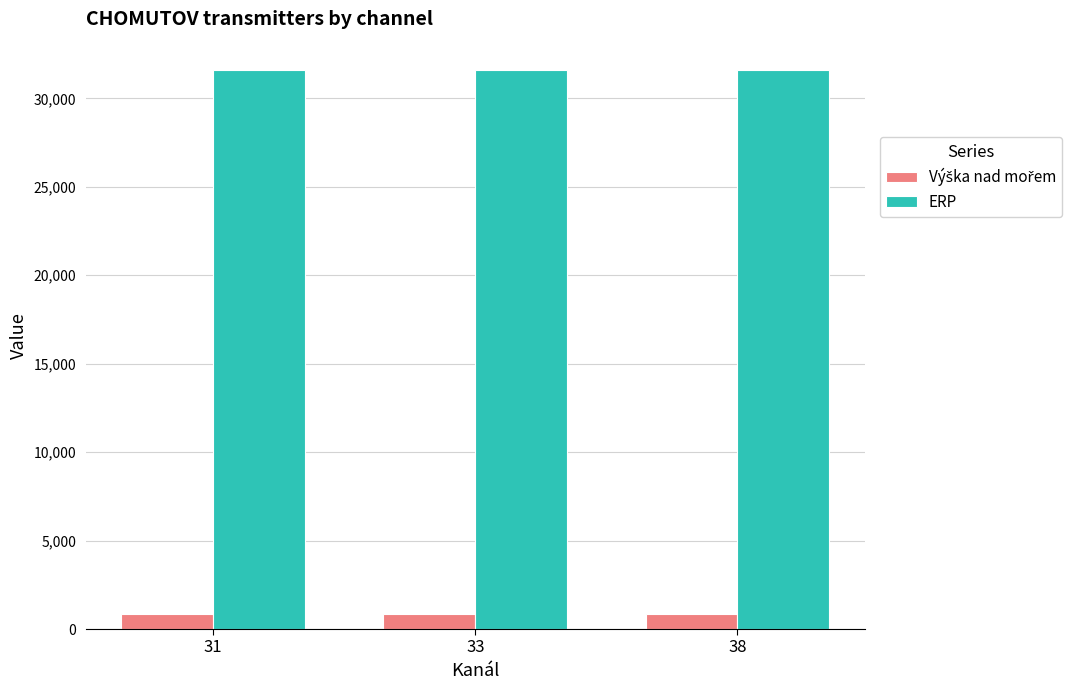

What is the value of the ERP bar at the 1st from the left?

31622